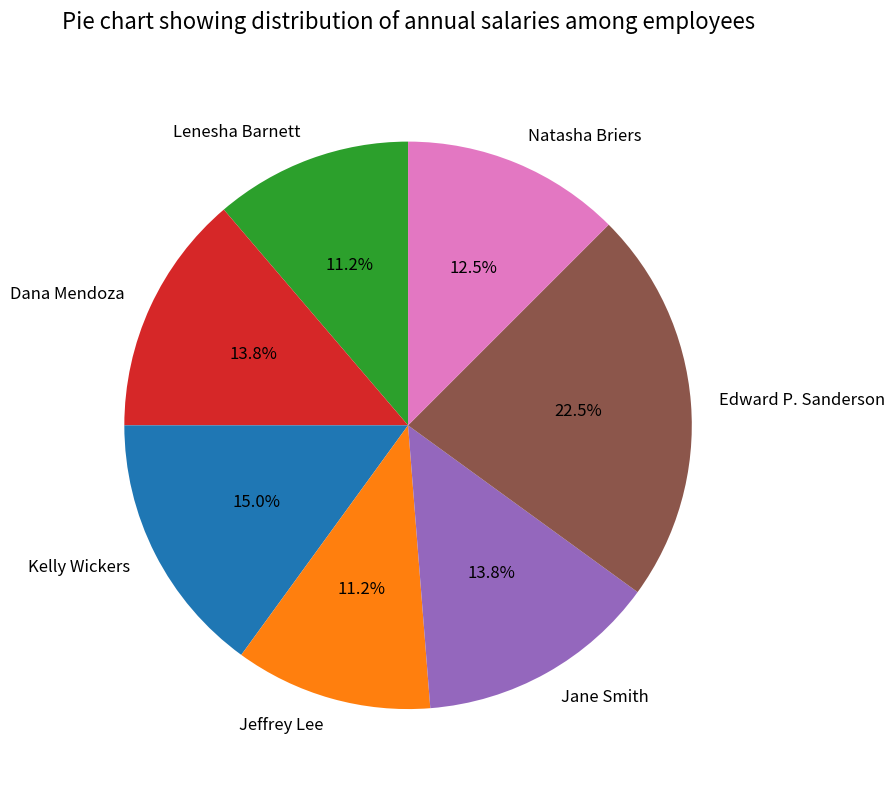

Between Dana Mendoza and Kelly Wickers, which is larger?

Kelly Wickers